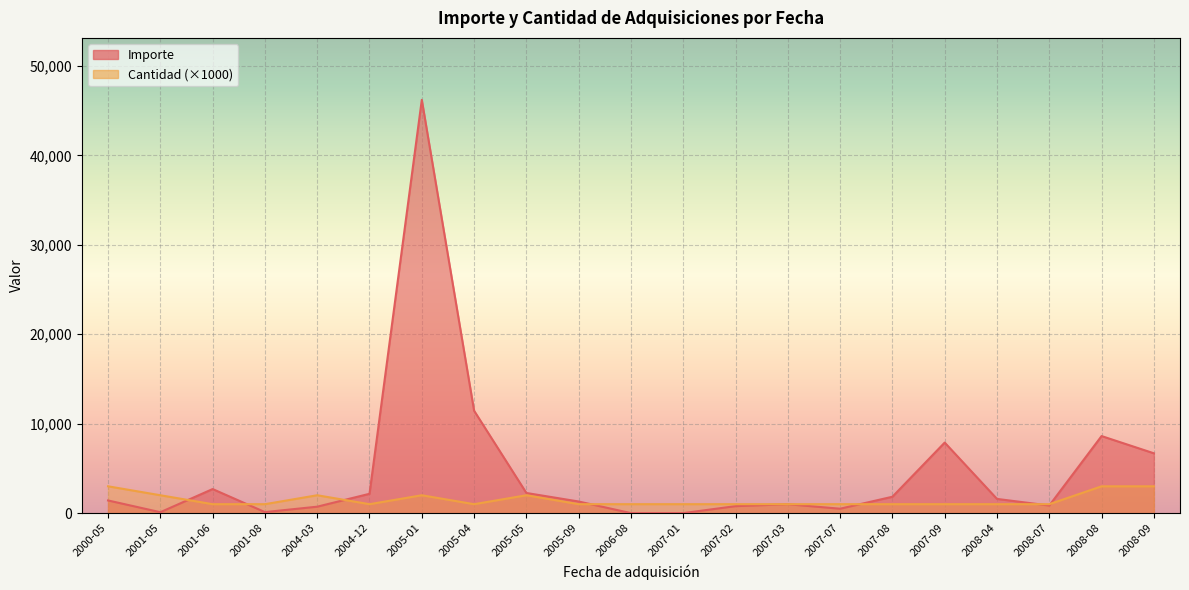

What is the average value of the Cantidad series?

1.0